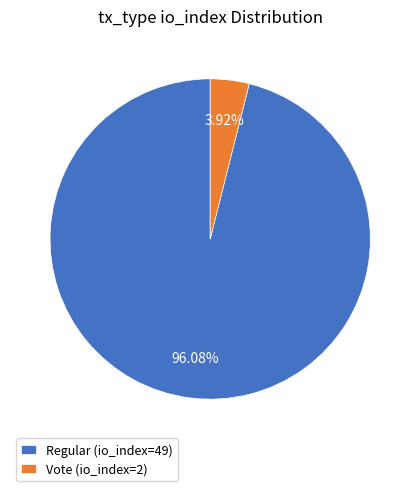

To the nearest percent, what percentage of the pie is Regular (io_index=49)?

96%